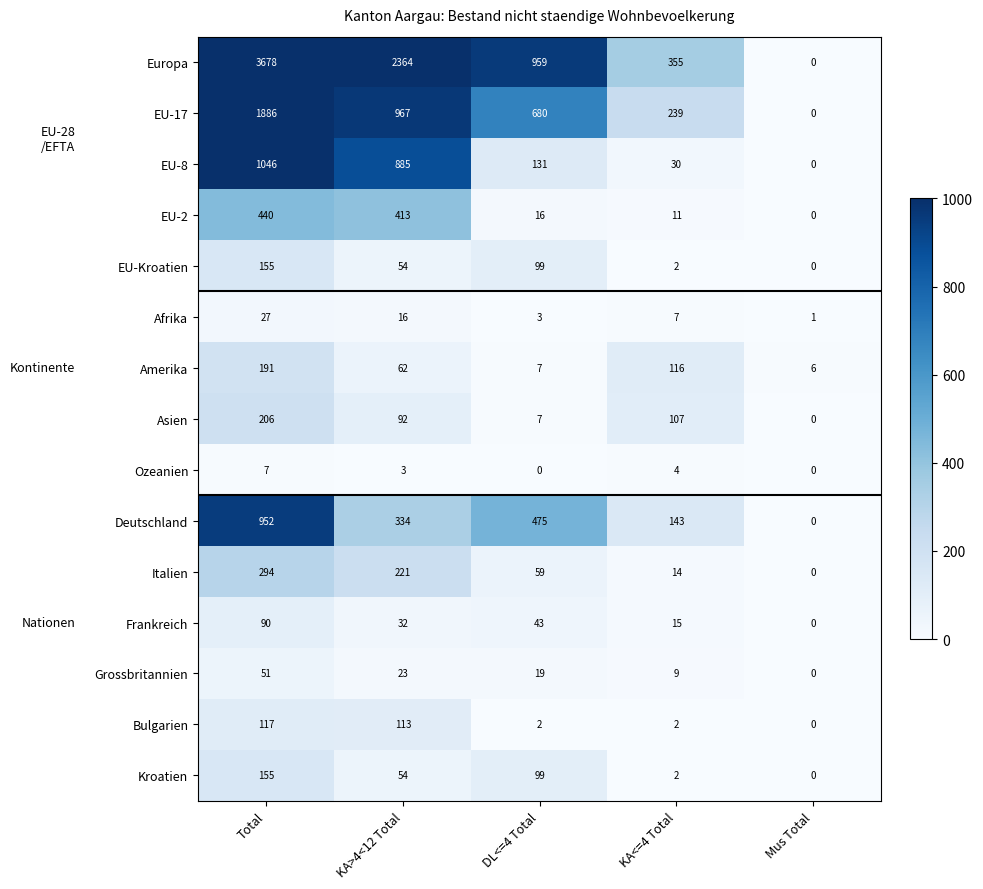

What is the approximate value of EU-17 at KA>4<12 Total?

967